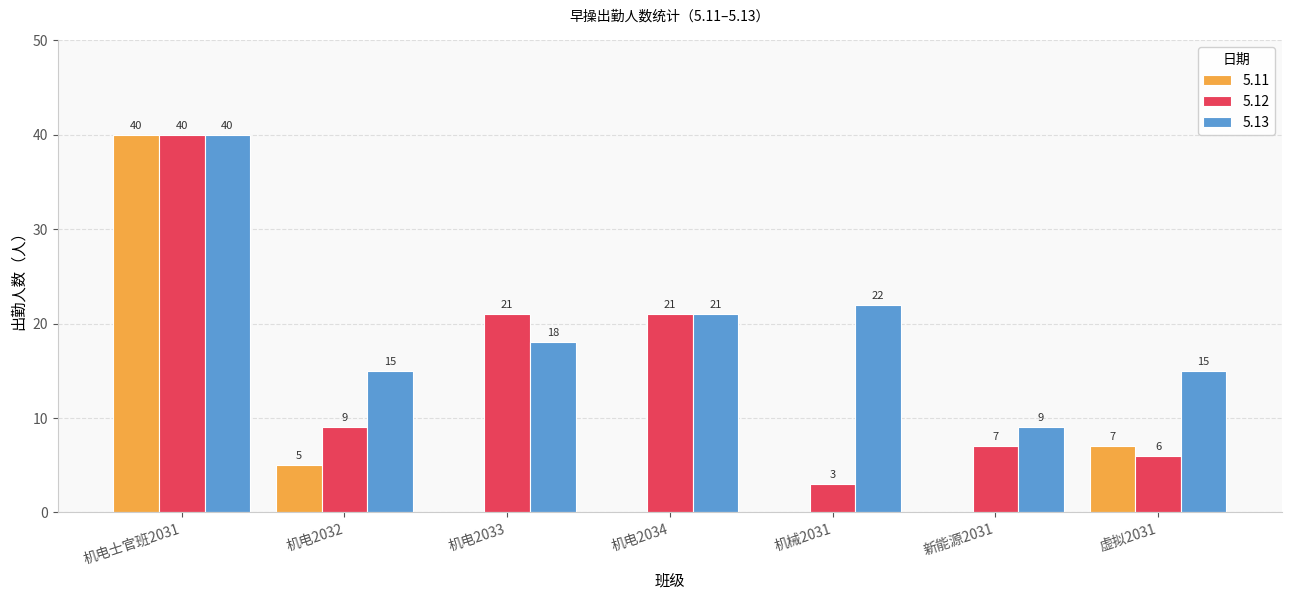

The 5.12 series shows 67 at 机电士官班2031. True or false?

False